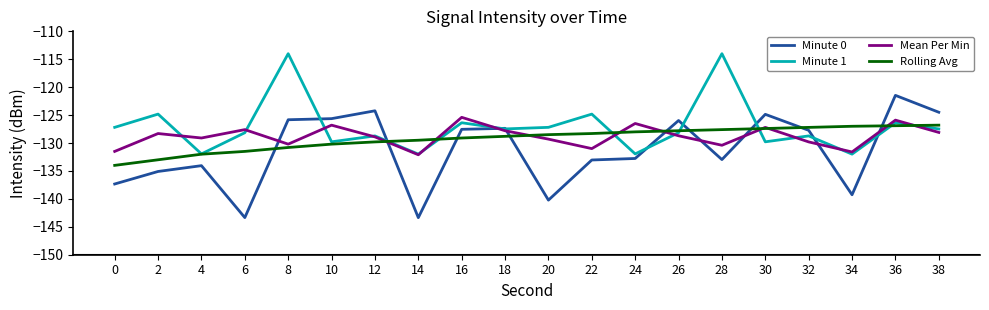

Is the value of Minute 1 at 8 greater than the value of Mean Per Min at 26?

Yes